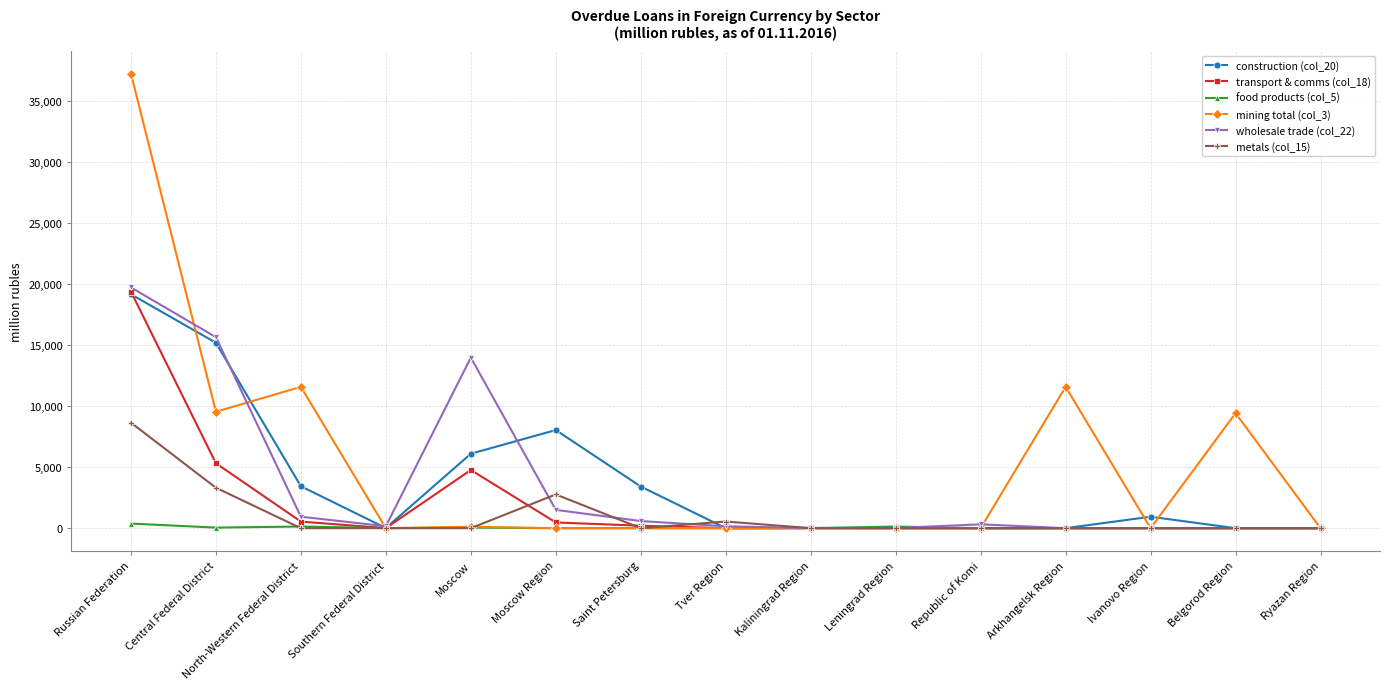

True or false: transport & comms (col_18) has a value of 0 at Arkhangelsk Region.

True